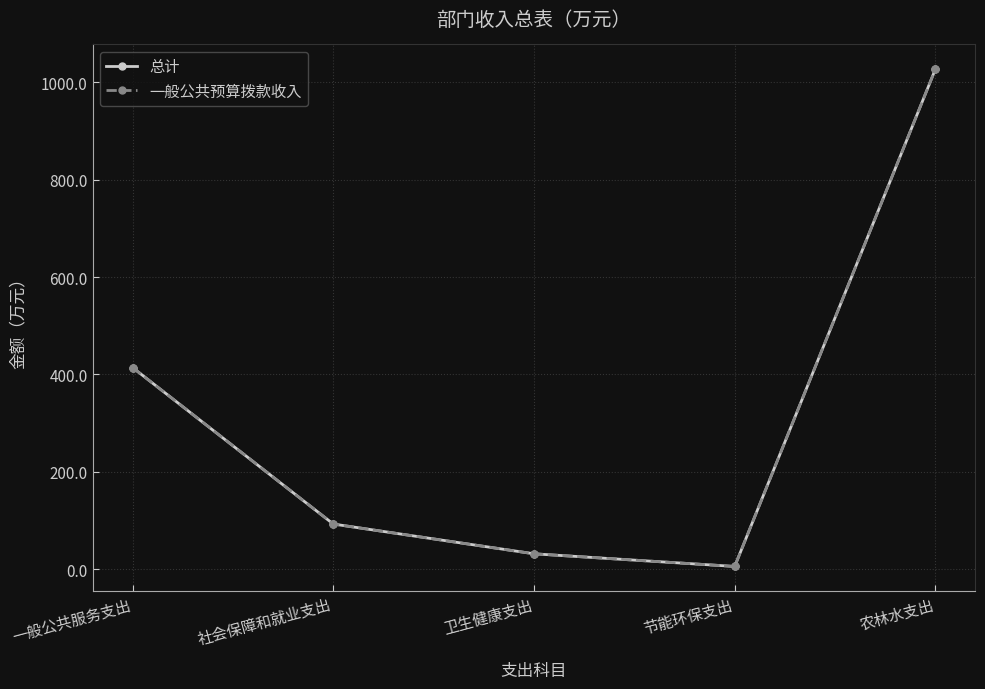

What is the label of the 3rd point from the right?

卫生健康支出